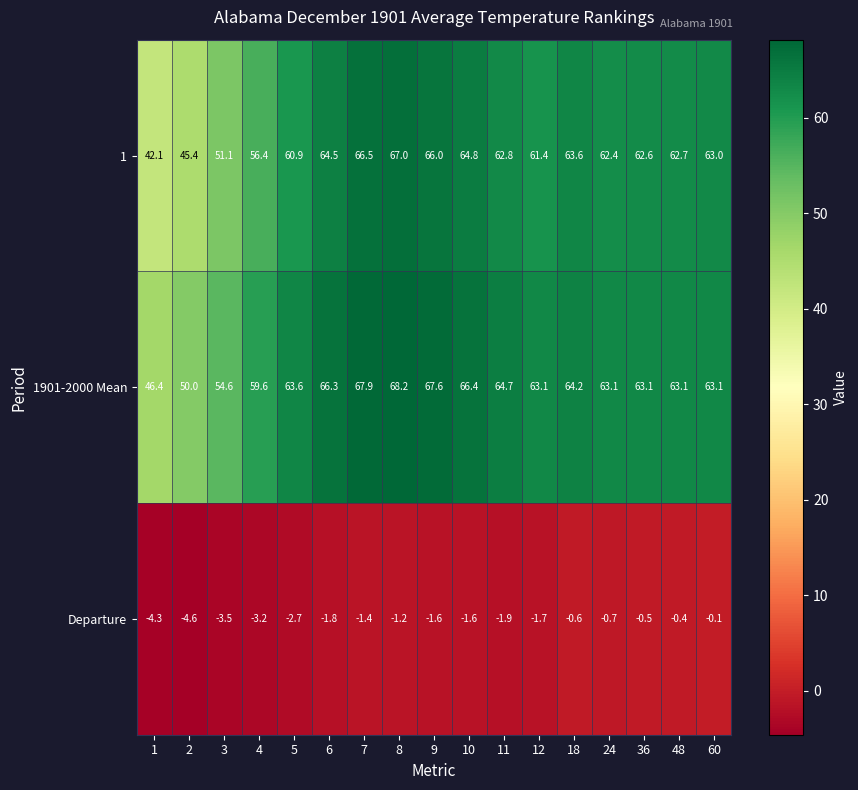

What is the difference between the highest and lowest values at 36?

63.6